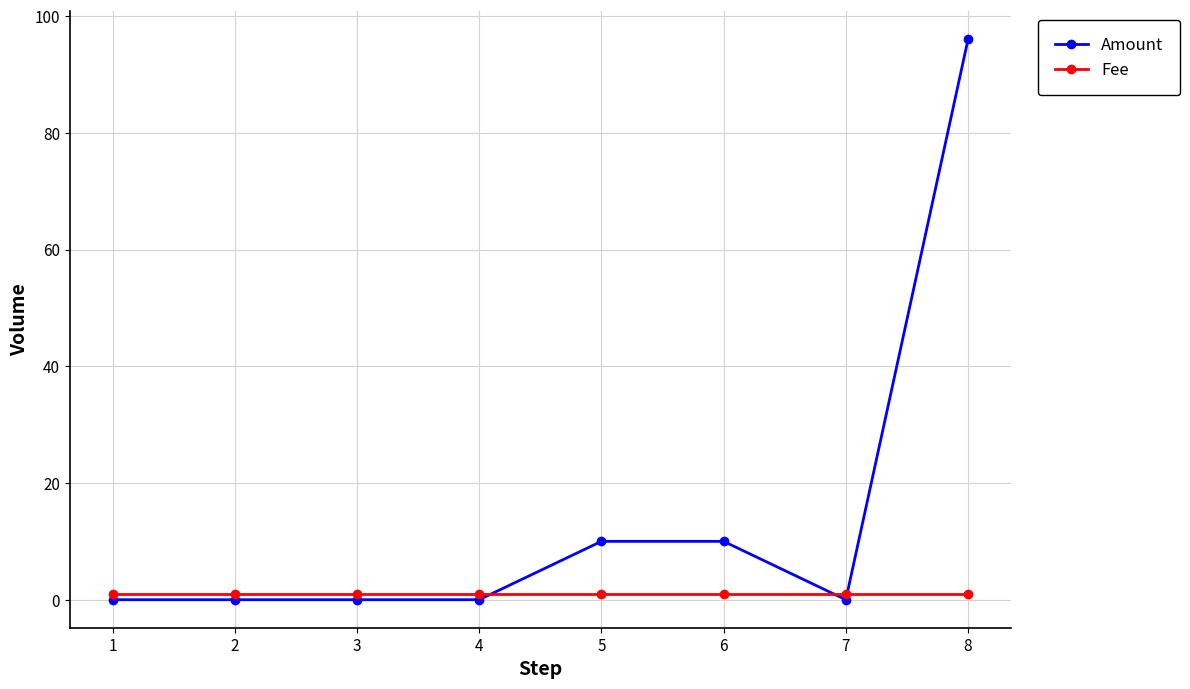

How many Amount values are between 0 and 10?

7